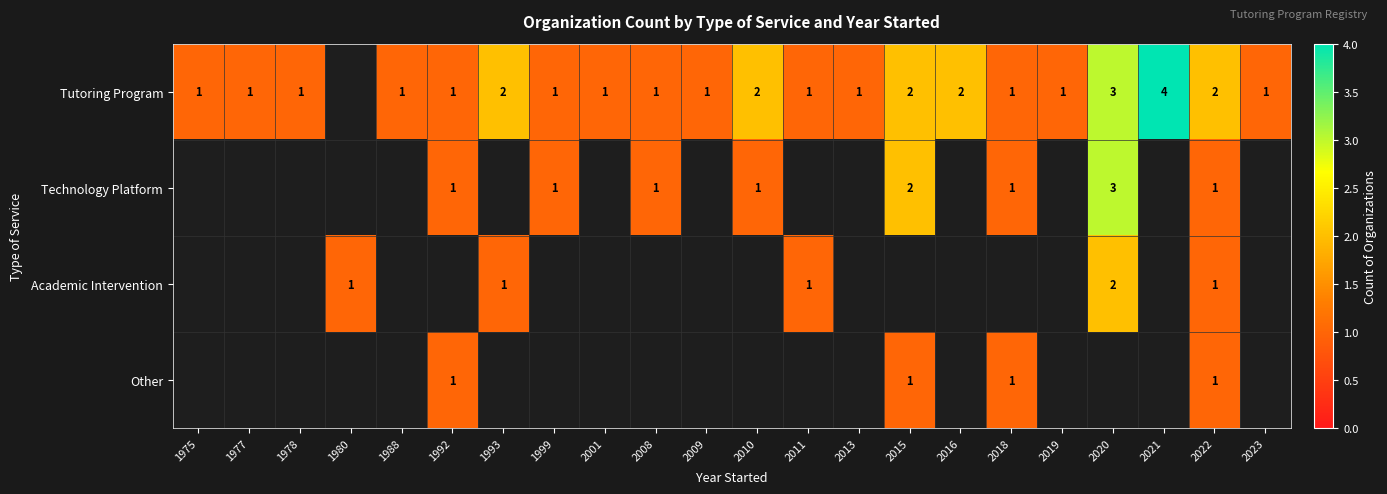

The value of Technology Platform at 2010 is 2. True or false?

False